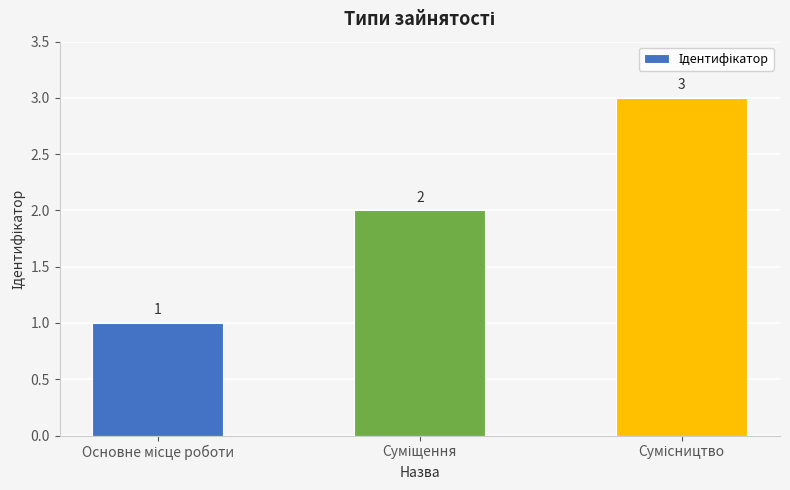

What is the sum of all values?

6